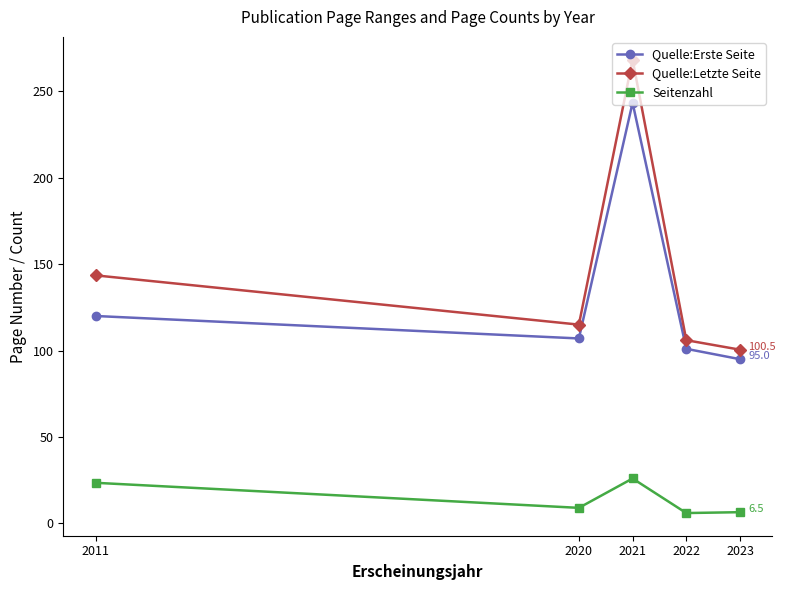

At which category is the sum across all series the highest?

2021